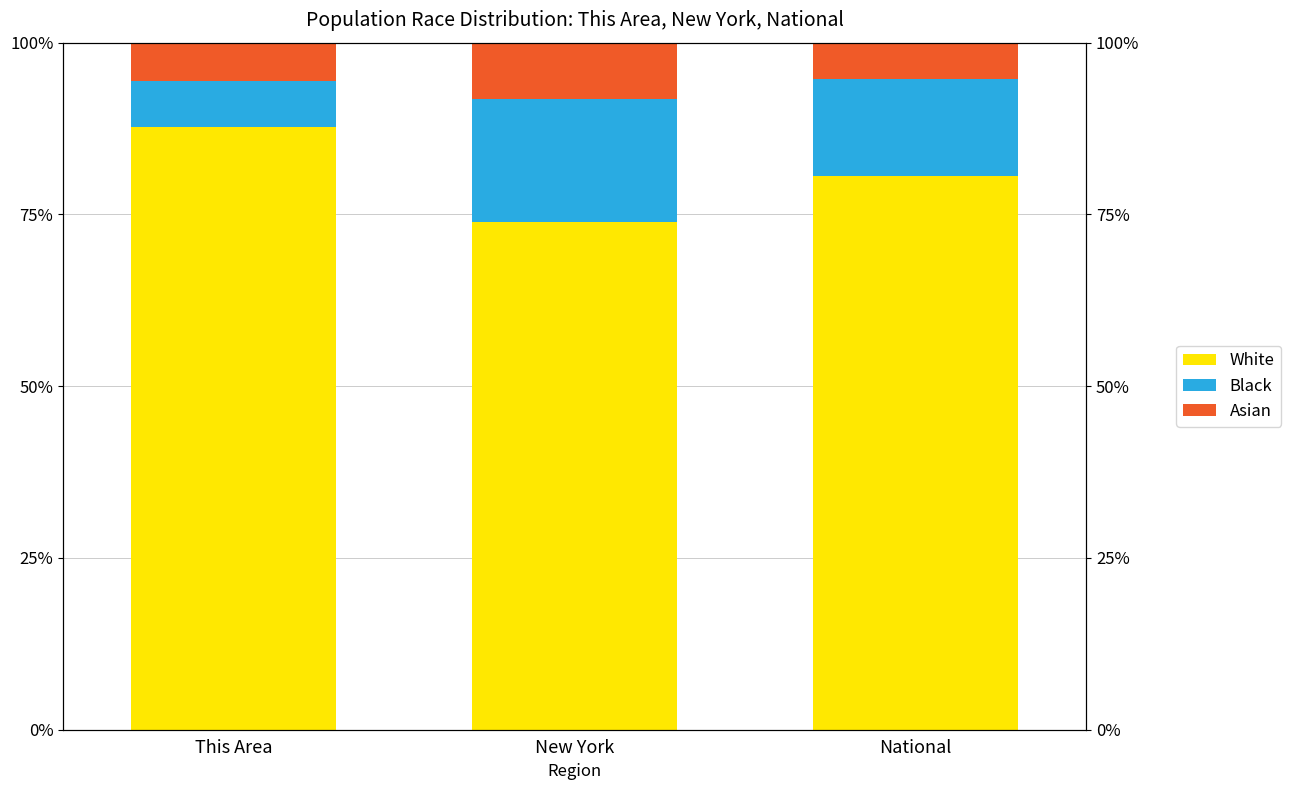

What is the difference between the maximum and minimum values in the White series?

13.7